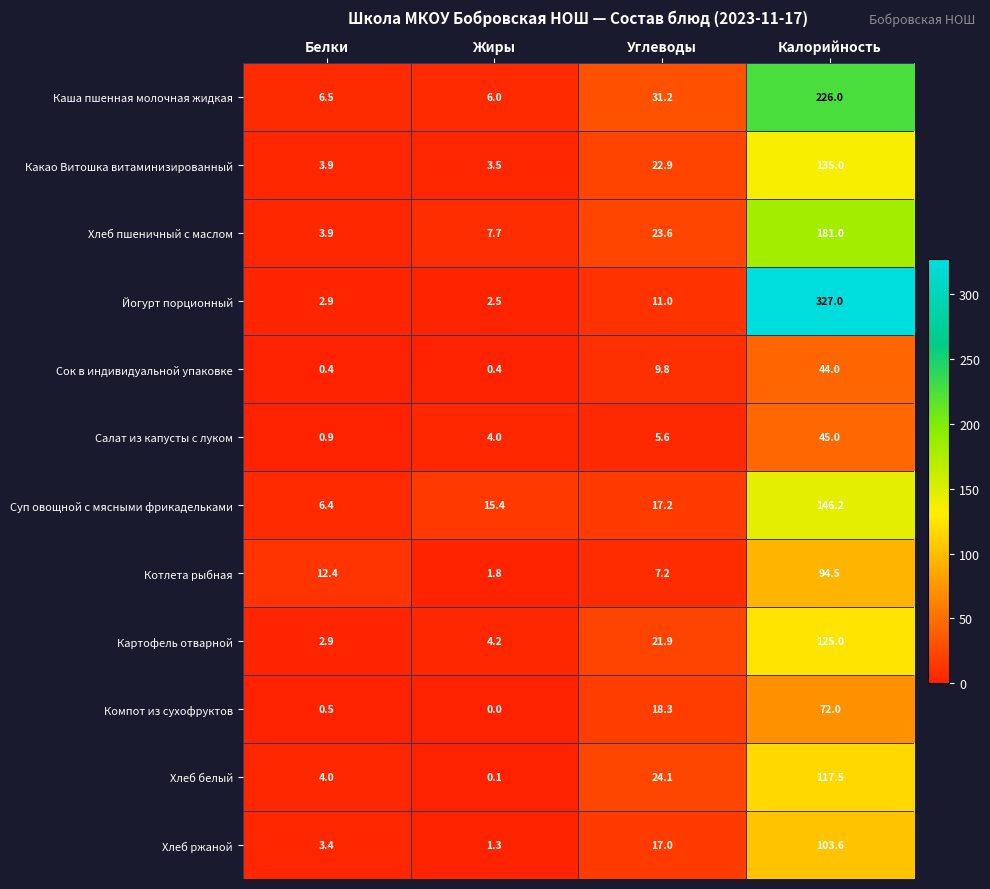

What is the spread (max minus min) of values at Белки?

12.0